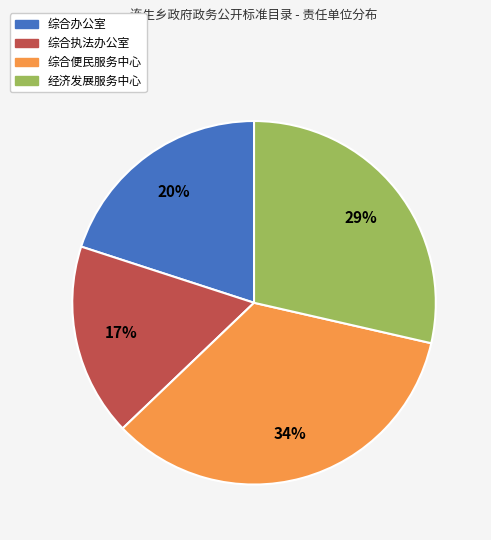

To the nearest percent, what portion does 综合便民服务中心 represent?

34%